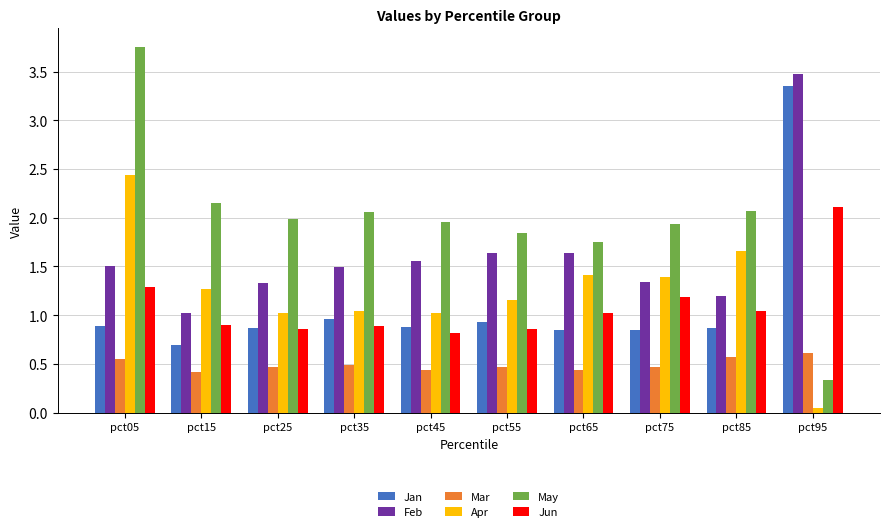

At which label does May first exceed 1?

pct05